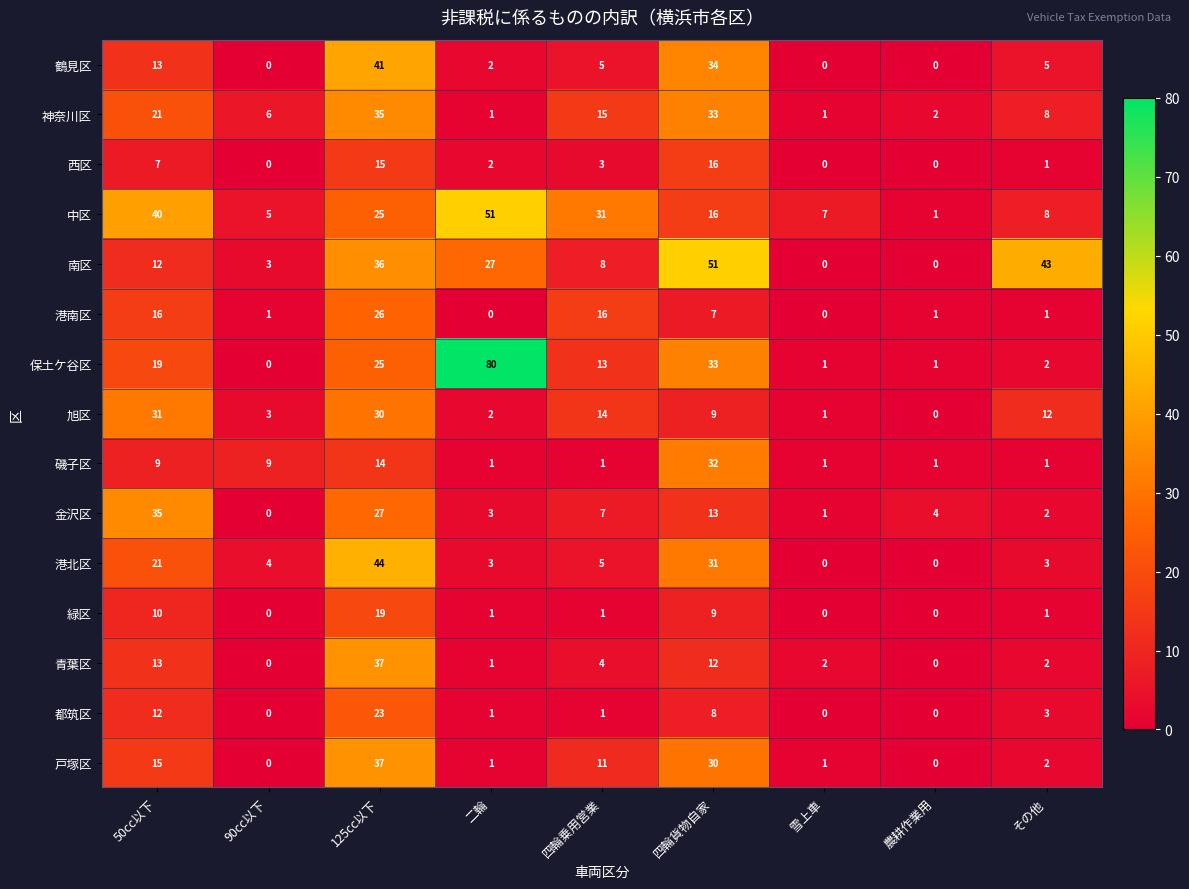

Which series has the largest total across all categories?

中区